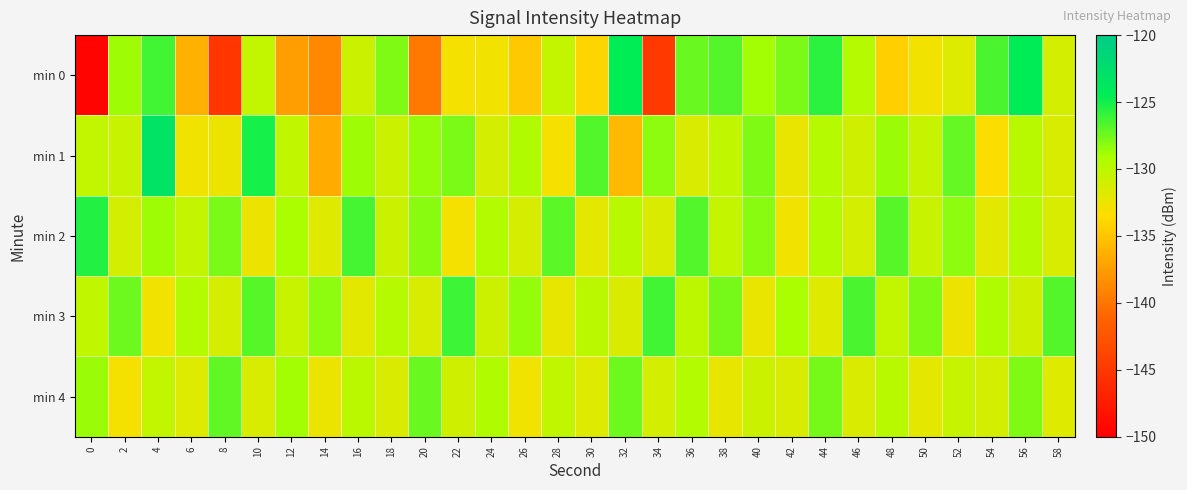

Which series changed the most between 46 and 58?

min 0